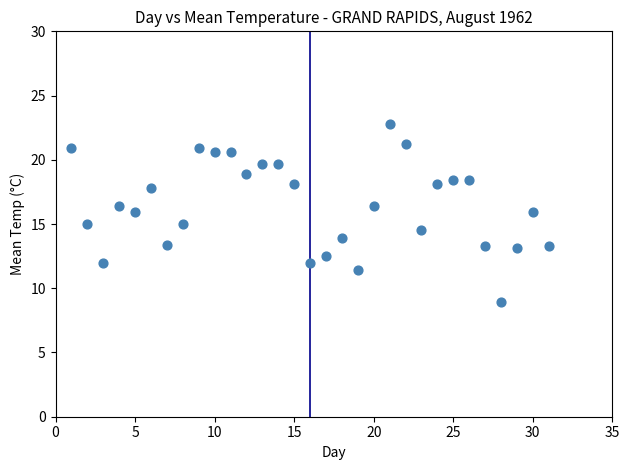

What is the range of Y values (max minus min)?

13.9